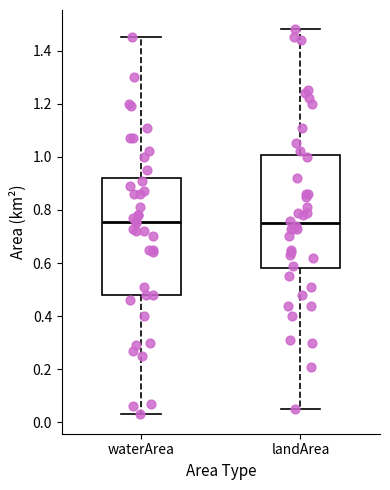

Where is the lower edge of the box for waterArea on the y-axis? The values are not printed on the chart, so give them approximately, as read against the axis.

0.48